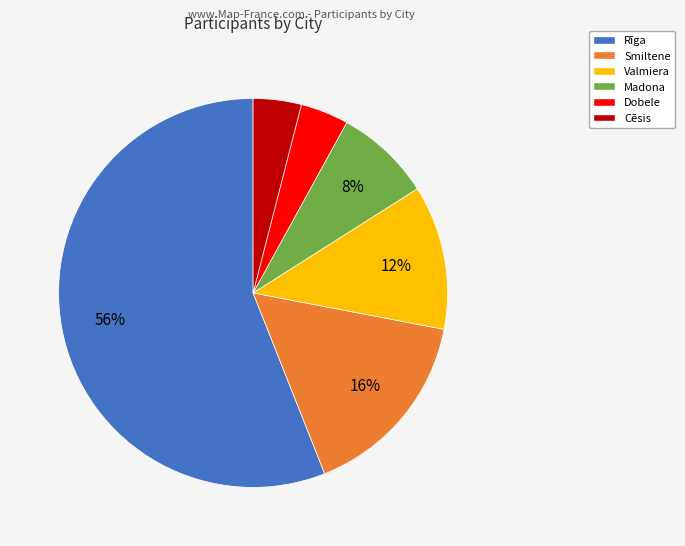

Do Cēsis and Rīga together represent more than half of the pie?

Yes